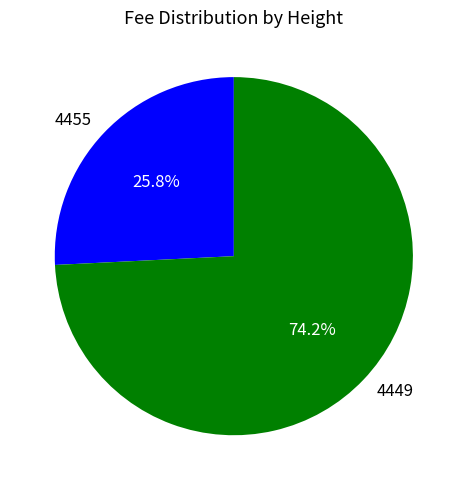

Which slice is the largest?

4449